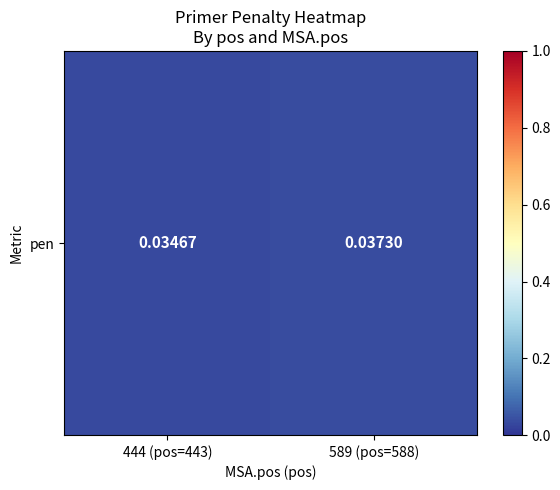

Reading right to left, list all the values displayed in this chart.

589 (pos=588)=0.0	444 (pos=443)=0.0